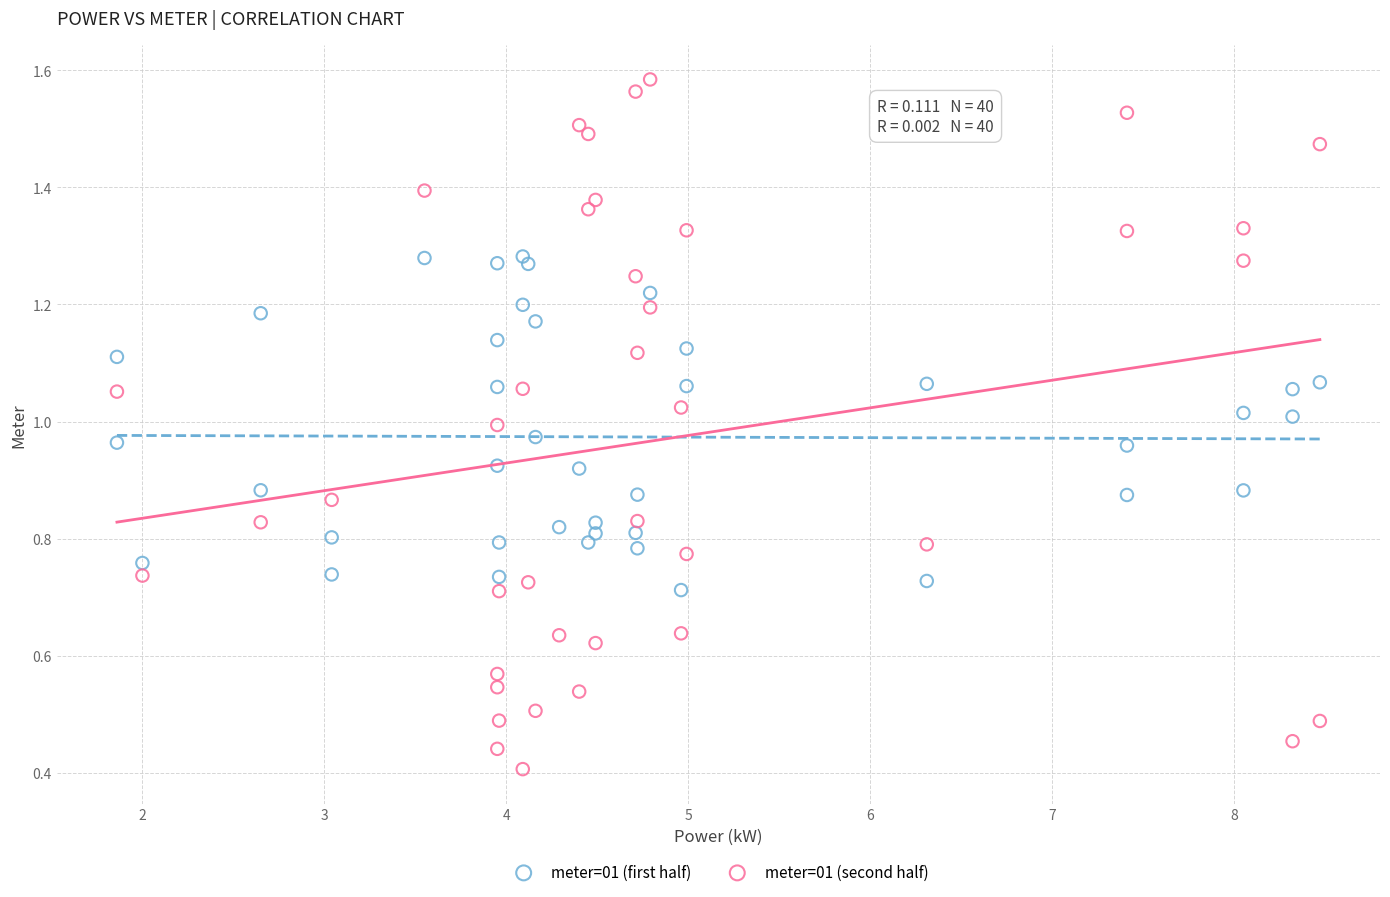

Which series contains the lowest Y value?

meter=01 (second half)